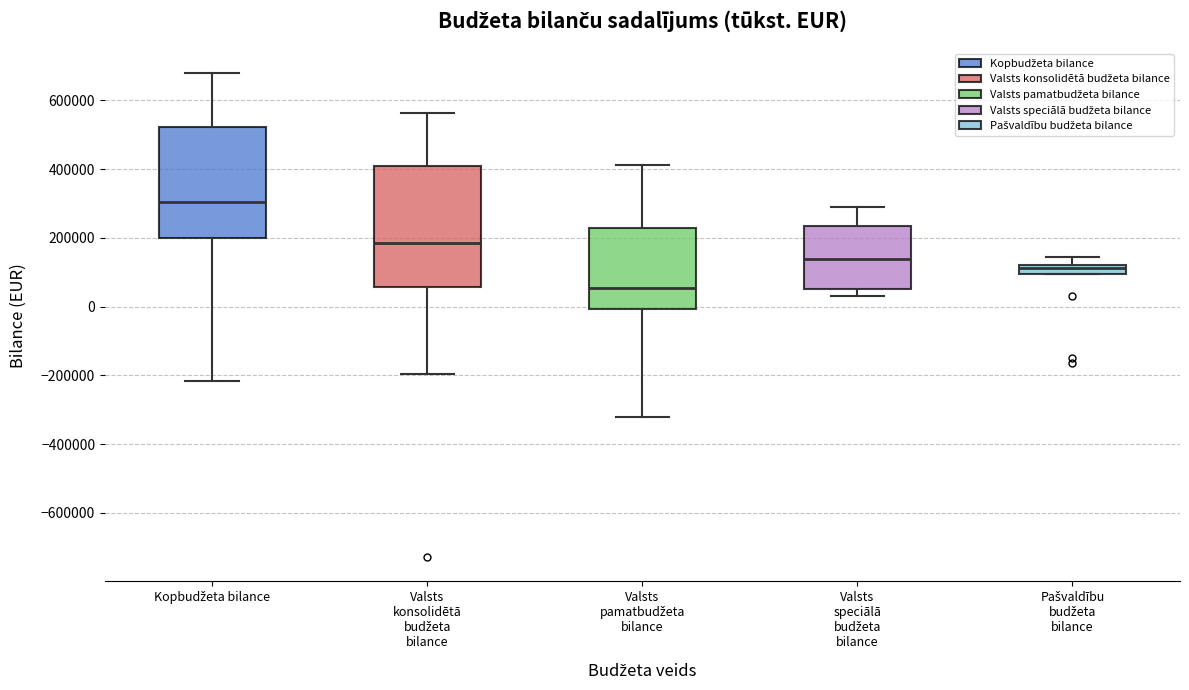

Comparing the boxes themselves (not the whiskers), which one is the tallest?

Valsts konsolidētā budžeta bilance